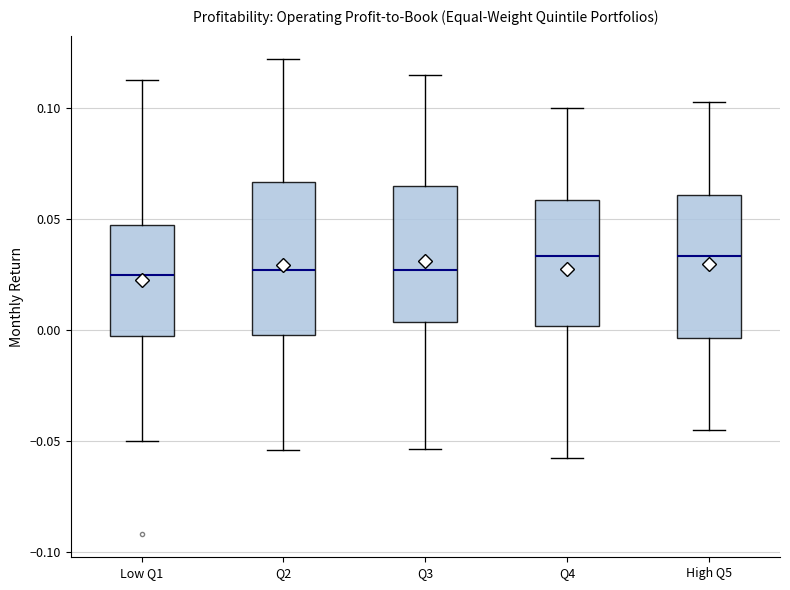

Reading left to right, transcribe this box plot: for each box, give where its median line is, the range the box spans, and where its two whiskers end, as read against the y-axis. The values are not printed on the chart, so give them approximately, as read against the axis.

Low Q1: median 0.025, box -0.005 to 0.045, whiskers -0.050 to 0.115
Q2: median 0.025, box 0.000 to 0.065, whiskers -0.055 to 0.120
Q3: median 0.025, box 0.005 to 0.065, whiskers -0.055 to 0.115
Q4: median 0.035, box 0.000 to 0.060, whiskers -0.060 to 0.100
High Q5: median 0.035, box -0.005 to 0.060, whiskers -0.045 to 0.105